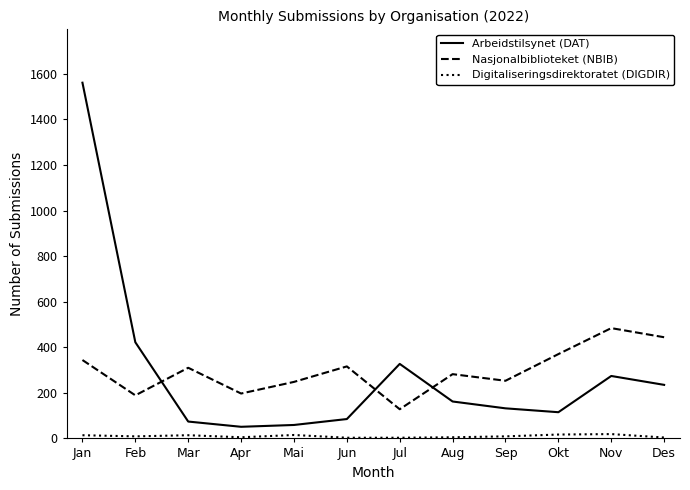

What is the difference between the Digitaliseringsdirektoratet (DIGDIR) values at Mar and Des?

10